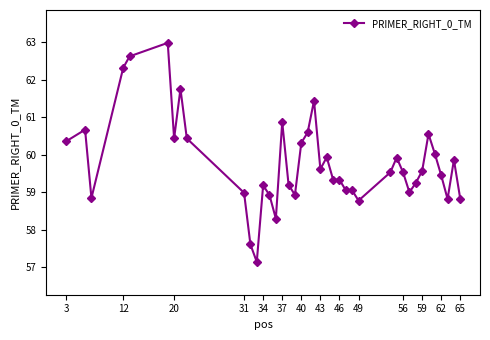

What is the value of the 24th point from the left?

59.3